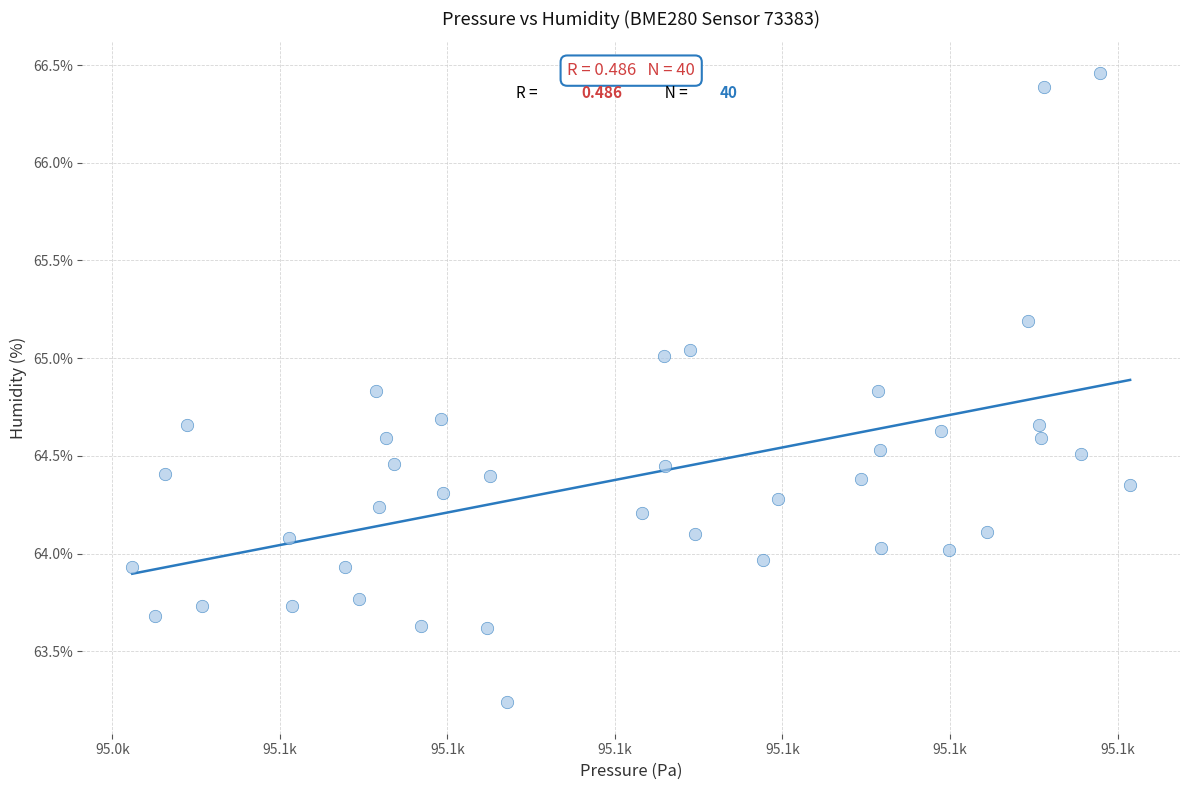

What is the range of Y values (max minus min)?

3.2